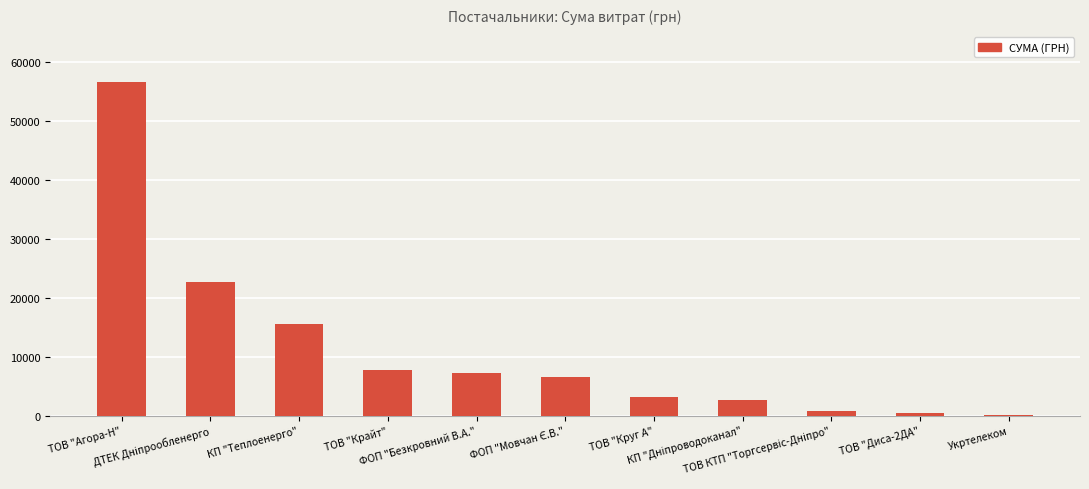

What is the difference between the maximum and minimum values?

56423.2